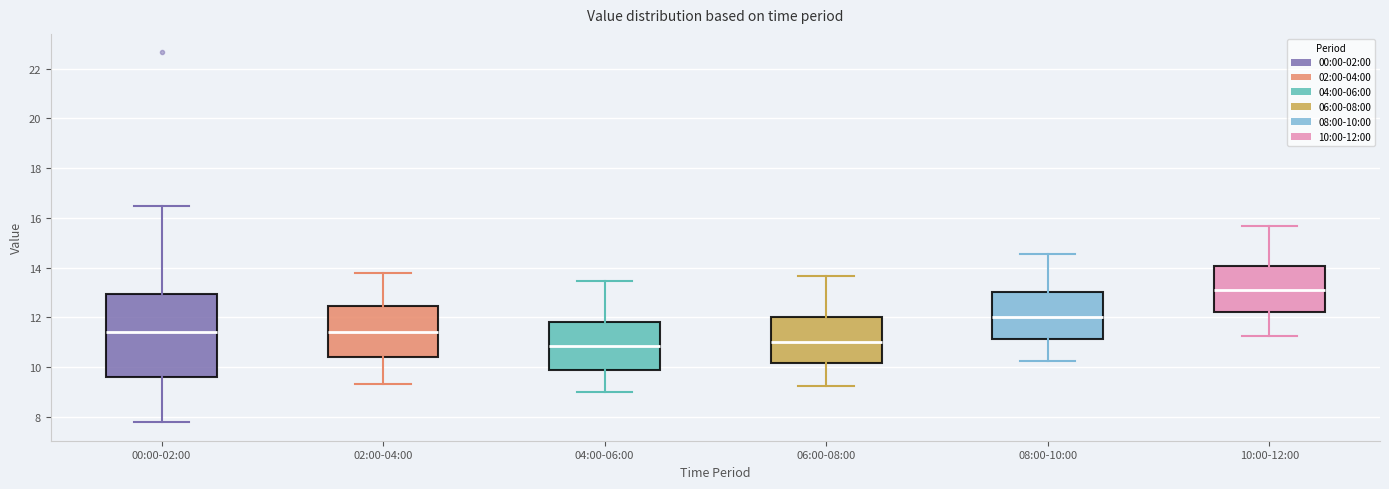

Which box is the tallest, from its lower edge to its upper edge?

00:00-02:00